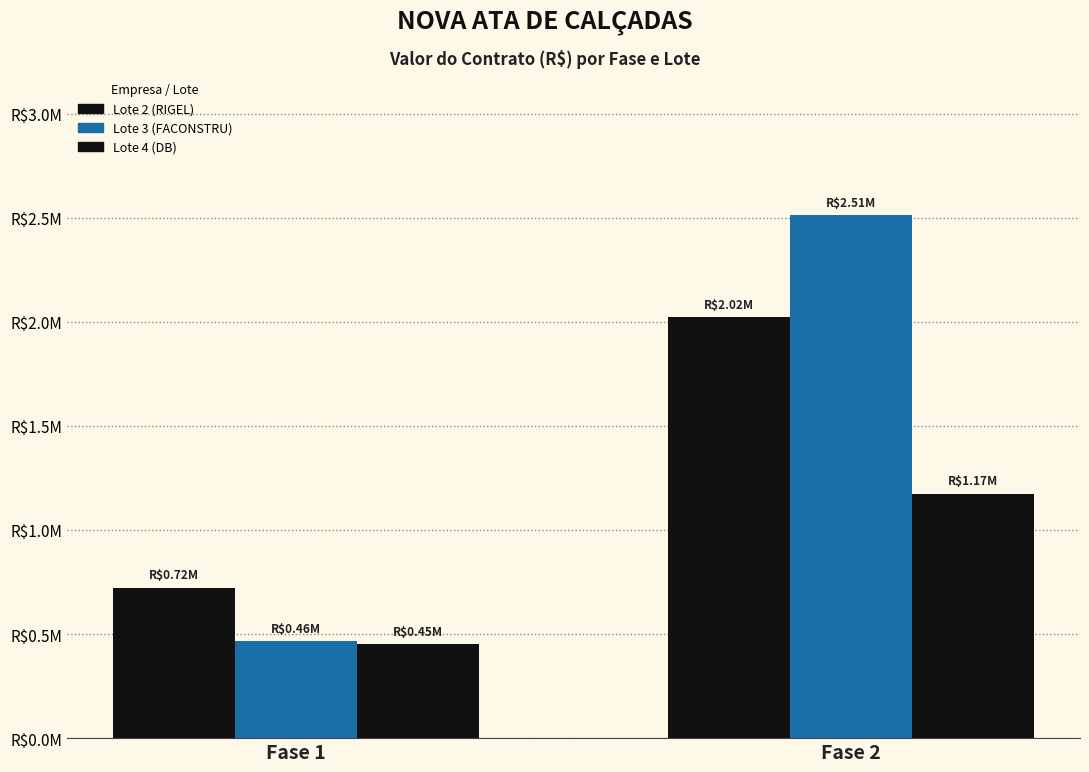

Does the chart contain stacked bars?

No